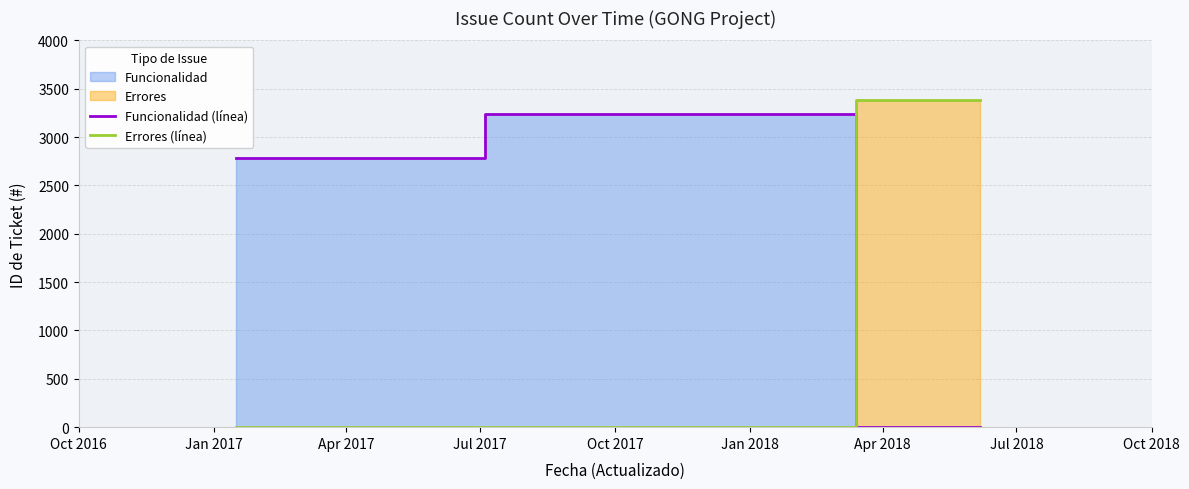

What is the sum of all Errores (línea) values?

6763